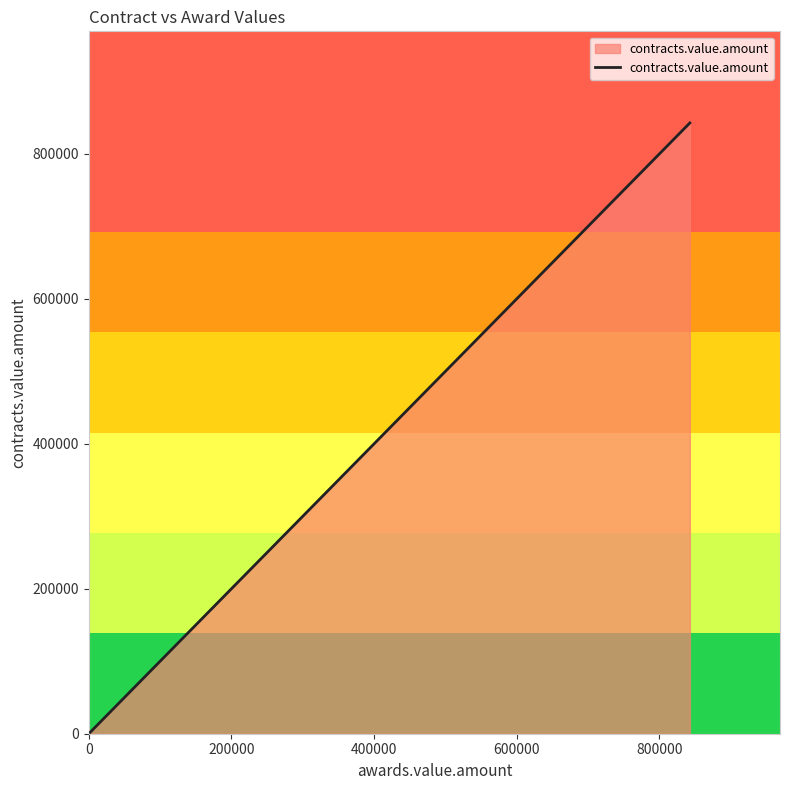

The chart shows a value of 1970.9 at 200000. True or false?

False